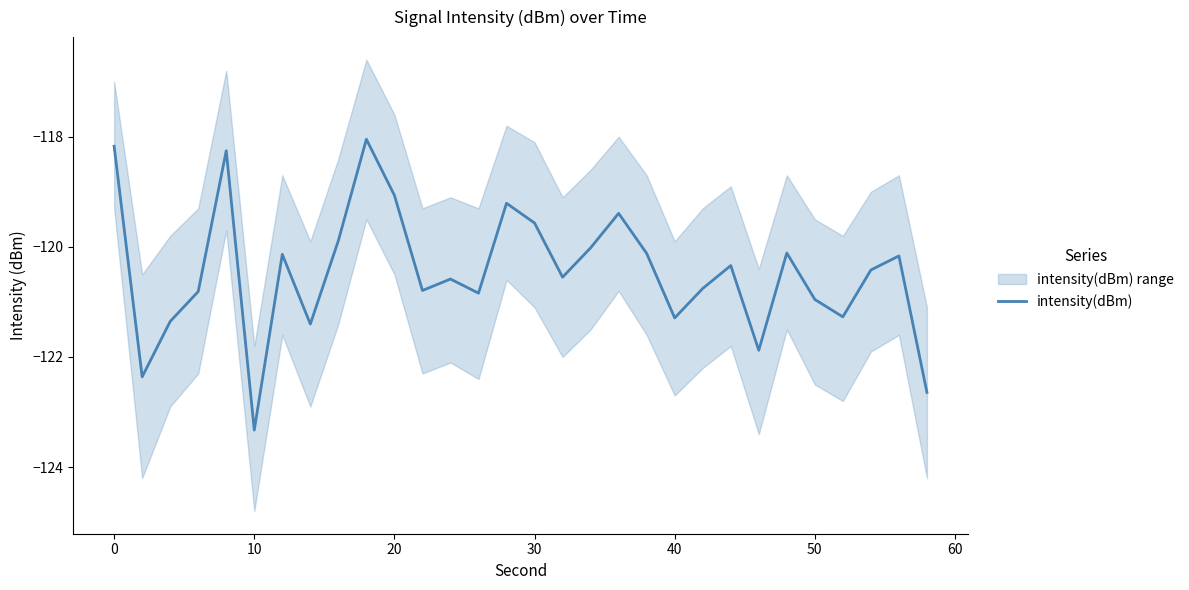

Is this an area chart (filled region under the line)?

No